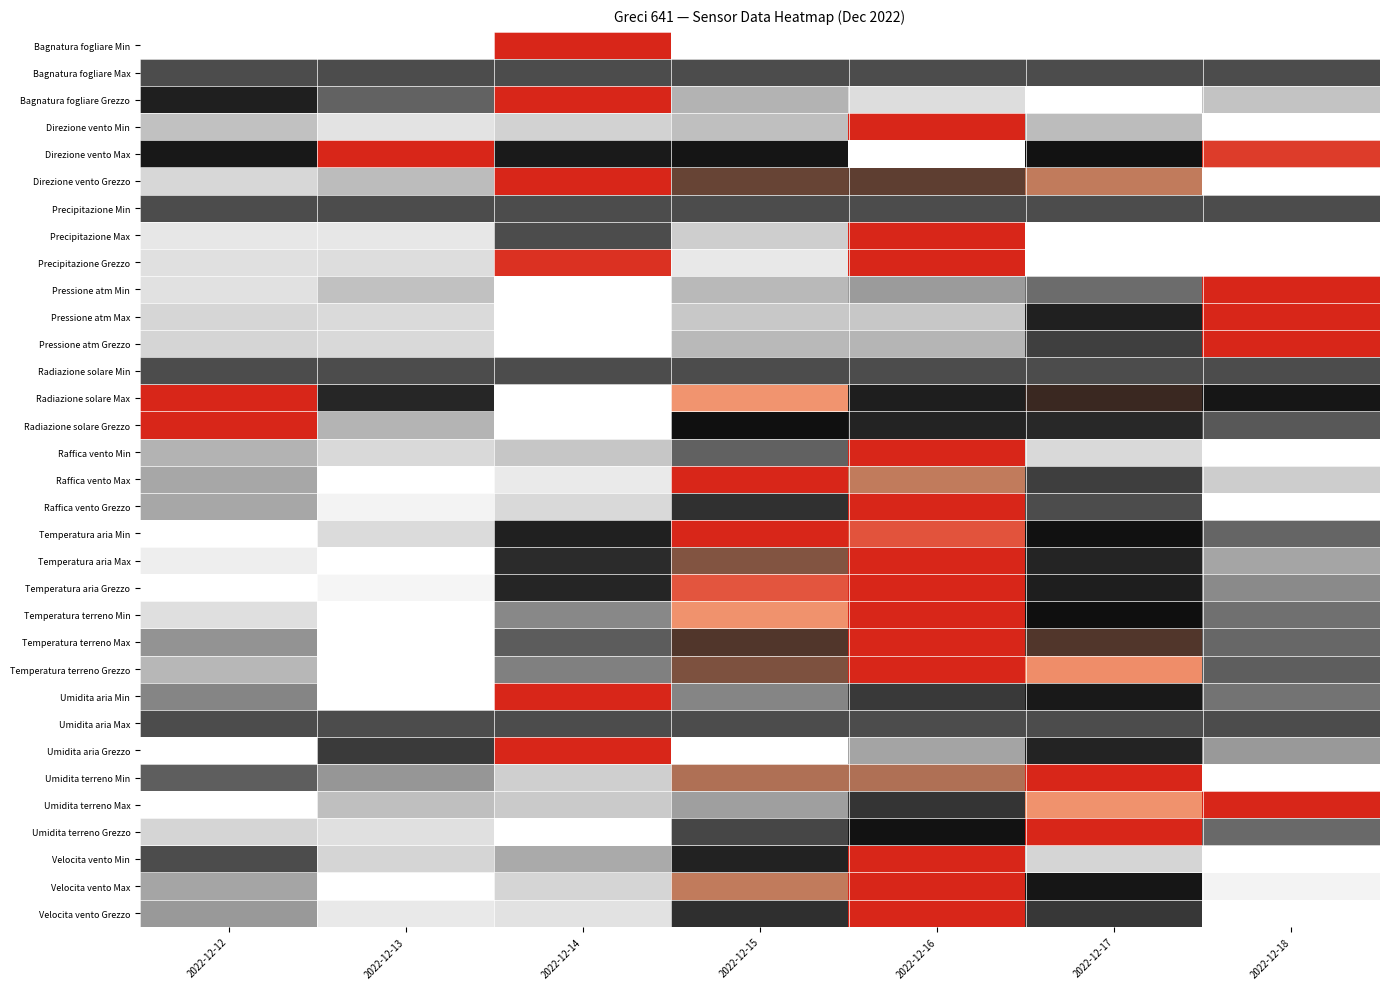

Reading left to right, what are all the values shown in this chart?

Bagnatura fogliare Min: 2022-12-12=0.0	2022-12-13=0.0	2022-12-14=1.0	2022-12-15=0.0	2022-12-16=0.0	2022-12-17=0.0	2022-12-18=0.0
Bagnatura fogliare Max: 2022-12-12=0.5	2022-12-13=0.5	2022-12-14=0.5	2022-12-15=0.5	2022-12-16=0.5	2022-12-17=0.5	2022-12-18=0.5
Bagnatura fogliare Grezzo: 2022-12-12=0.6	2022-12-13=0.4	2022-12-14=1.0	2022-12-15=0.2	2022-12-16=0.1	2022-12-17=0.0	2022-12-18=0.2
Direzione vento Min: 2022-12-12=0.2	2022-12-13=0.1	2022-12-14=0.1	2022-12-15=0.2	2022-12-16=1.0	2022-12-17=0.2	2022-12-18=0.0
Direzione vento Max: 2022-12-12=0.7	2022-12-13=1.0	2022-12-14=0.7	2022-12-15=0.7	2022-12-16=0.0	2022-12-17=0.8	2022-12-18=1.0
Direzione vento Grezzo: 2022-12-12=0.1	2022-12-13=0.2	2022-12-14=1.0	2022-12-15=0.8	2022-12-16=0.8	2022-12-17=0.9	2022-12-18=0.0
Precipitazione Min: 2022-12-12=0.5	2022-12-13=0.5	2022-12-14=0.5	2022-12-15=0.5	2022-12-16=0.5	2022-12-17=0.5	2022-12-18=0.5
Precipitazione Max: 2022-12-12=0.1	2022-12-13=0.1	2022-12-14=0.5	2022-12-15=0.1	2022-12-16=1.0	2022-12-17=0.0	2022-12-18=0.0
Precipitazione Grezzo: 2022-12-12=0.1	2022-12-13=0.1	2022-12-14=1.0	2022-12-15=0.1	2022-12-16=1.0	2022-12-17=0.0	2022-12-18=0.0
Pressione atm Min: 2022-12-12=0.1	2022-12-13=0.2	2022-12-14=0.0	2022-12-15=0.2	2022-12-16=0.3	2022-12-17=0.4	2022-12-18=1.0
Pressione atm Max: 2022-12-12=0.1	2022-12-13=0.1	2022-12-14=0.0	2022-12-15=0.2	2022-12-16=0.2	2022-12-17=0.6	2022-12-18=1.0
Pressione atm Grezzo: 2022-12-12=0.1	2022-12-13=0.1	2022-12-14=0.0	2022-12-15=0.2	2022-12-16=0.2	2022-12-17=0.5	2022-12-18=1.0
Radiazione solare Min: 2022-12-12=0.5	2022-12-13=0.5	2022-12-14=0.5	2022-12-15=0.5	2022-12-16=0.5	2022-12-17=0.5	2022-12-18=0.5
Radiazione solare Max: 2022-12-12=1.0	2022-12-13=0.6	2022-12-14=0.0	2022-12-15=0.9	2022-12-16=0.7	2022-12-17=0.8	2022-12-18=0.7
Radiazione solare Grezzo: 2022-12-12=1.0	2022-12-13=0.2	2022-12-14=0.0	2022-12-15=0.8	2022-12-16=0.6	2022-12-17=0.6	2022-12-18=0.5
Raffica vento Min: 2022-12-12=0.2	2022-12-13=0.1	2022-12-14=0.2	2022-12-15=0.4	2022-12-16=1.0	2022-12-17=0.1	2022-12-18=0.0
Raffica vento Max: 2022-12-12=0.3	2022-12-13=0.0	2022-12-14=0.1	2022-12-15=1.0	2022-12-16=0.9	2022-12-17=0.5	2022-12-18=0.1
Raffica vento Grezzo: 2022-12-12=0.3	2022-12-13=0.0	2022-12-14=0.1	2022-12-15=0.6	2022-12-16=1.0	2022-12-17=0.5	2022-12-18=0.0
Temperatura aria Min: 2022-12-12=0.0	2022-12-13=0.1	2022-12-14=0.6	2022-12-15=1.0	2022-12-16=1.0	2022-12-17=0.8	2022-12-18=0.4
Temperatura aria Max: 2022-12-12=0.0	2022-12-13=0.0	2022-12-14=0.6	2022-12-15=0.8	2022-12-16=1.0	2022-12-17=0.6	2022-12-18=0.3
Temperatura aria Grezzo: 2022-12-12=0.0	2022-12-13=0.0	2022-12-14=0.6	2022-12-15=1.0	2022-12-16=1.0	2022-12-17=0.7	2022-12-18=0.3
Temperatura terreno Min: 2022-12-12=0.1	2022-12-13=0.0	2022-12-14=0.3	2022-12-15=0.9	2022-12-16=1.0	2022-12-17=0.8	2022-12-18=0.4
Temperatura terreno Max: 2022-12-12=0.3	2022-12-13=0.0	2022-12-14=0.5	2022-12-15=0.8	2022-12-16=1.0	2022-12-17=0.8	2022-12-18=0.4
Temperatura terreno Grezzo: 2022-12-12=0.2	2022-12-13=0.0	2022-12-14=0.4	2022-12-15=0.8	2022-12-16=1.0	2022-12-17=0.9	2022-12-18=0.5
Umidita aria Min: 2022-12-12=0.3	2022-12-13=0.0	2022-12-14=1.0	2022-12-15=0.3	2022-12-16=0.6	2022-12-17=0.7	2022-12-18=0.4
Umidita aria Max: 2022-12-12=0.5	2022-12-13=0.5	2022-12-14=0.5	2022-12-15=0.5	2022-12-16=0.5	2022-12-17=0.5	2022-12-18=0.5
Umidita aria Grezzo: 2022-12-12=0.0	2022-12-13=0.5	2022-12-14=1.0	2022-12-15=0.0	2022-12-16=0.3	2022-12-17=0.6	2022-12-18=0.3
Umidita terreno Min: 2022-12-12=0.5	2022-12-13=0.3	2022-12-14=0.1	2022-12-15=0.9	2022-12-16=0.9	2022-12-17=1.0	2022-12-18=0.0
Umidita terreno Max: 2022-12-12=0.0	2022-12-13=0.2	2022-12-14=0.2	2022-12-15=0.3	2022-12-16=0.6	2022-12-17=0.9	2022-12-18=1.0
Umidita terreno Grezzo: 2022-12-12=0.1	2022-12-13=0.1	2022-12-14=0.0	2022-12-15=0.5	2022-12-16=0.8	2022-12-17=1.0	2022-12-18=0.4
Velocita vento Min: 2022-12-12=0.5	2022-12-13=0.1	2022-12-14=0.2	2022-12-15=0.6	2022-12-16=1.0	2022-12-17=0.1	2022-12-18=0.0
Velocita vento Max: 2022-12-12=0.3	2022-12-13=0.0	2022-12-14=0.1	2022-12-15=0.9	2022-12-16=1.0	2022-12-17=0.7	2022-12-18=0.0
Velocita vento Grezzo: 2022-12-12=0.3	2022-12-13=0.1	2022-12-14=0.1	2022-12-15=0.6	2022-12-16=1.0	2022-12-17=0.6	2022-12-18=0.0